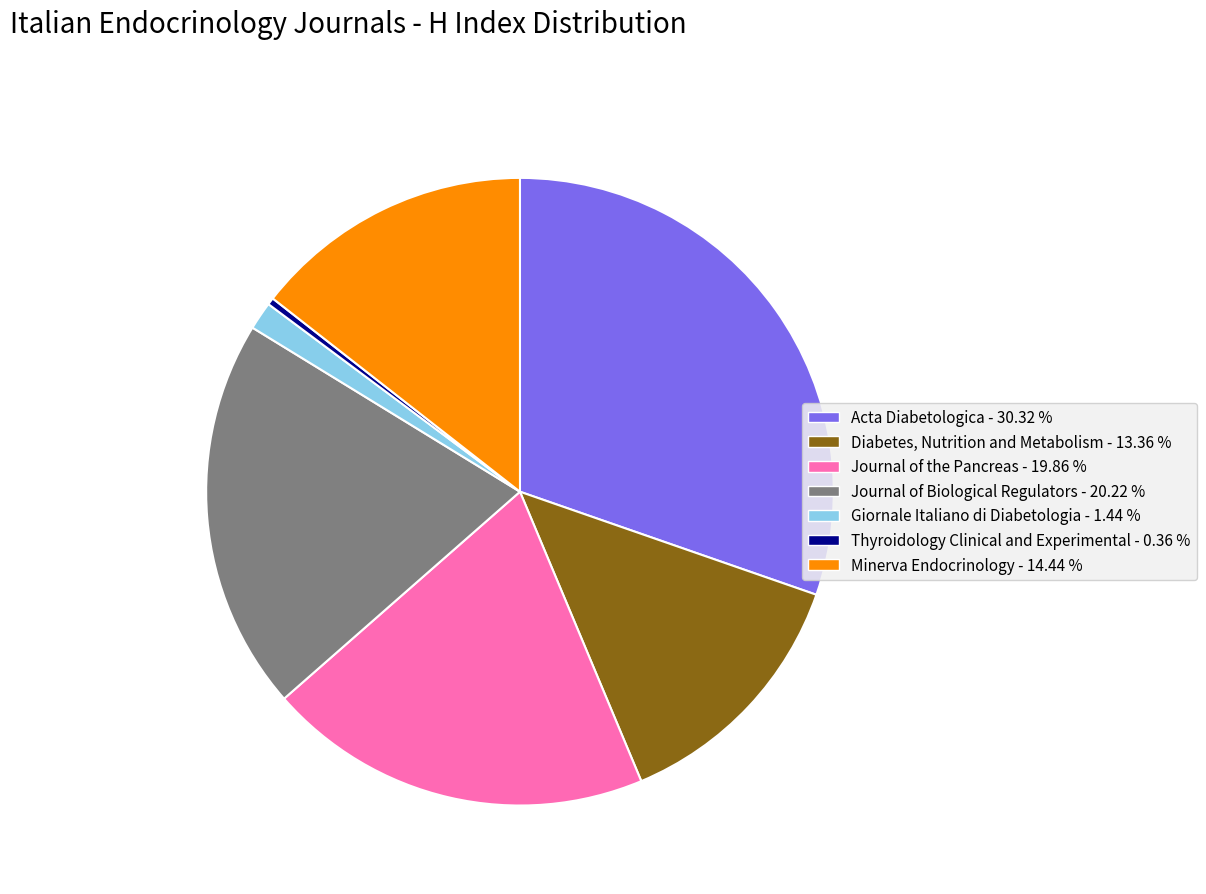

Which has a higher value, Thyroidology Clinical and Experimental - 0.36 % or Diabetes, Nutrition and Metabolism - 13.36 %?

Diabetes, Nutrition and Metabolism - 13.36 %